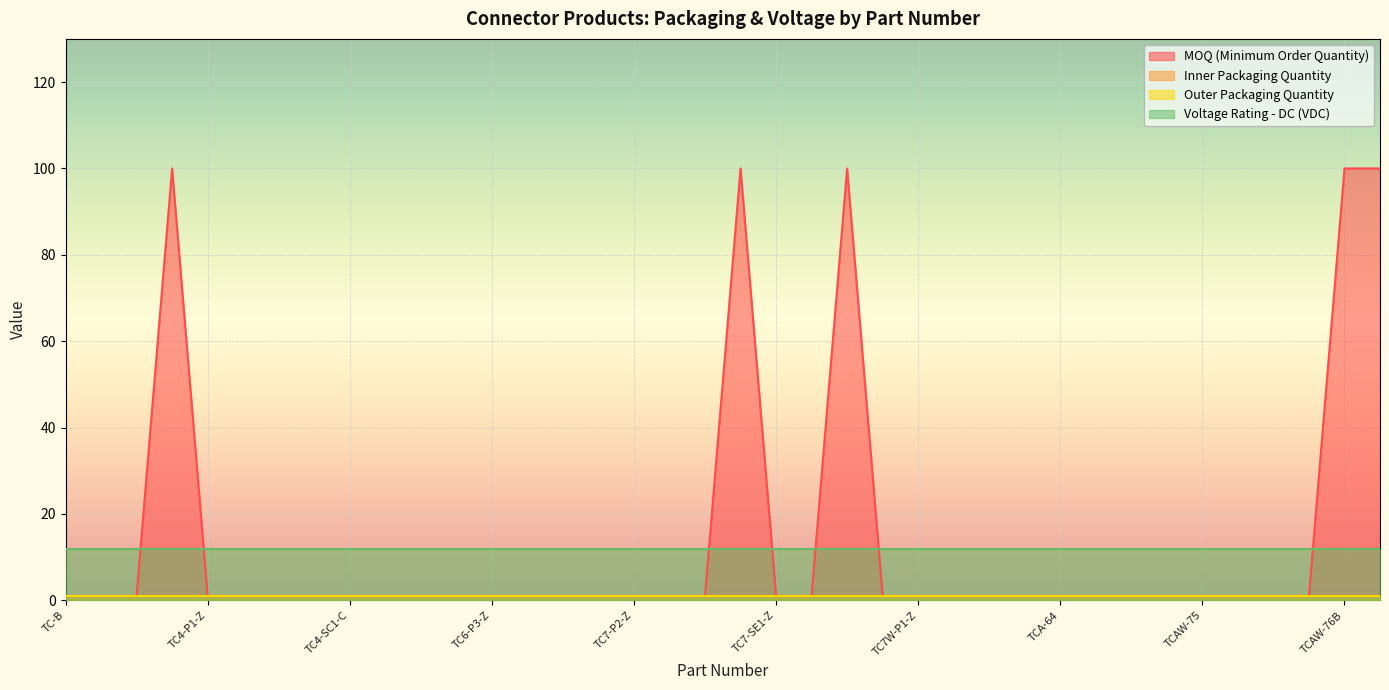

Rank the series by their maximum value, from lowest to highest.

Inner Packaging Quantity, Outer Packaging Quantity, Voltage Rating - DC (VDC), MOQ (Minimum Order Quantity)